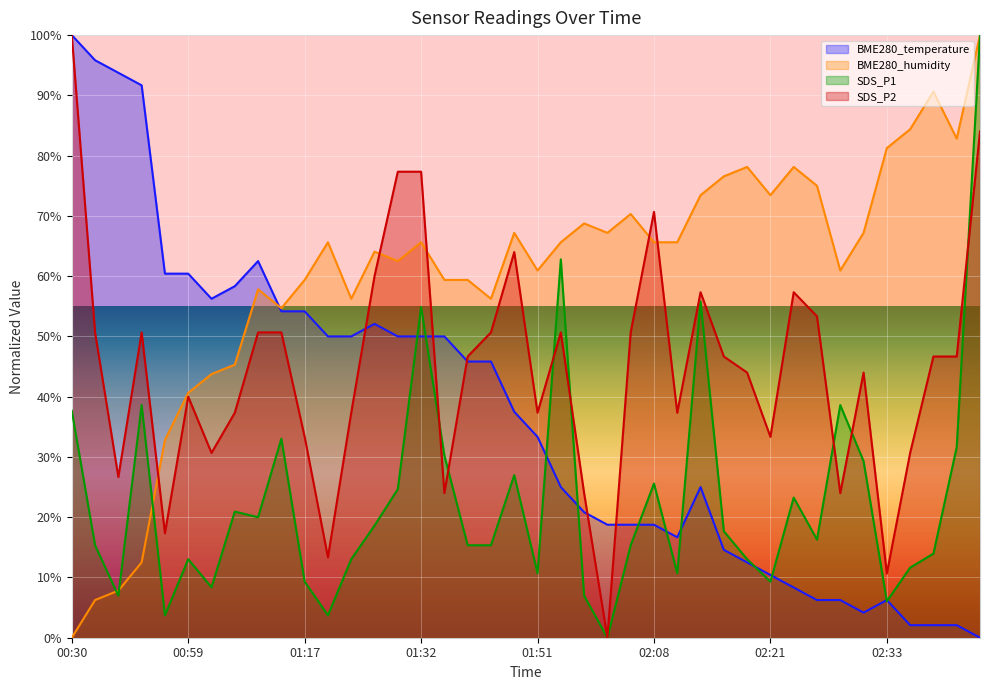

What value does the SDS_P1 series have at 02:43?

100.0